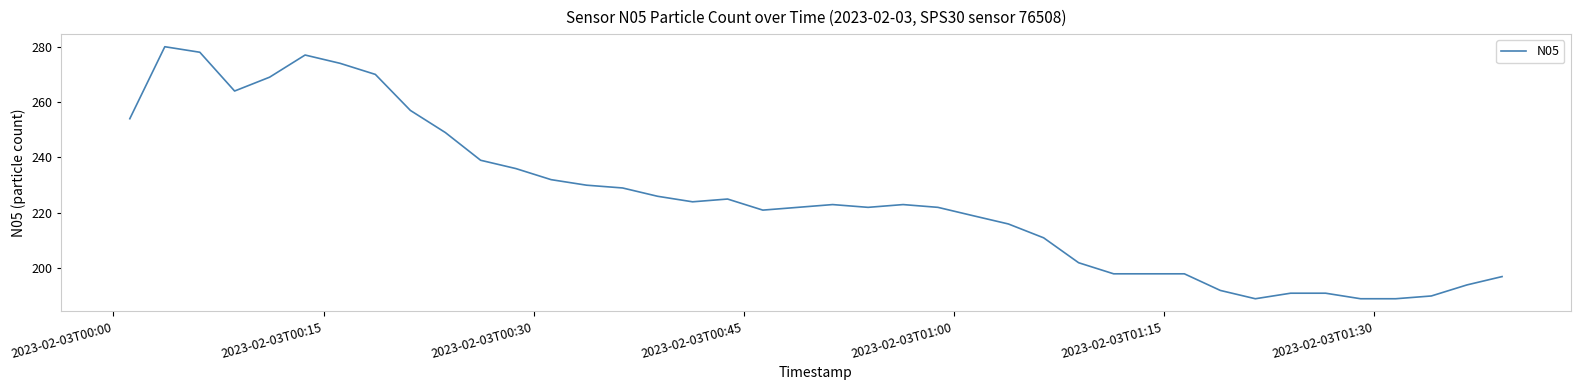

True or false: the data has more than 0 interior local peaks.

True